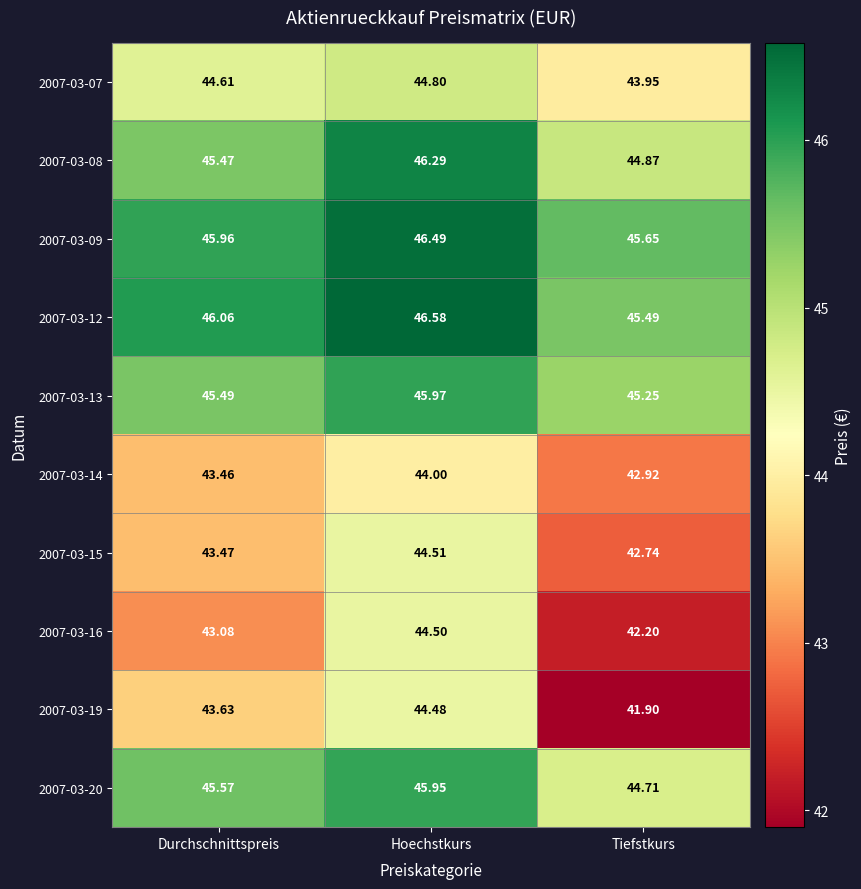

At which category does the chart reach its peak across all series?

Hoechstkurs